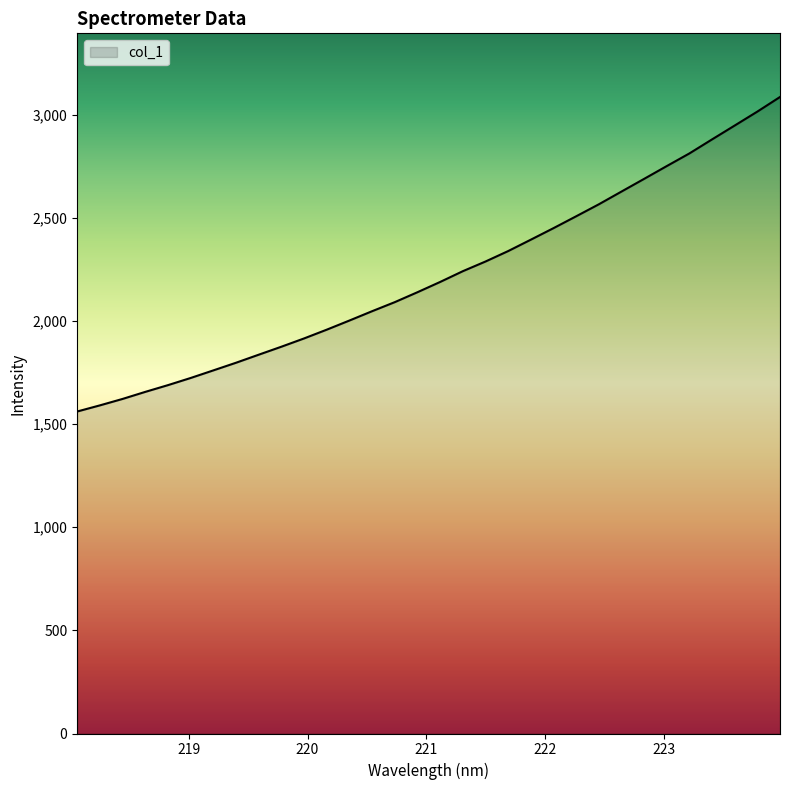

True or false: there are more than 1 points higher than both neighbors.

False